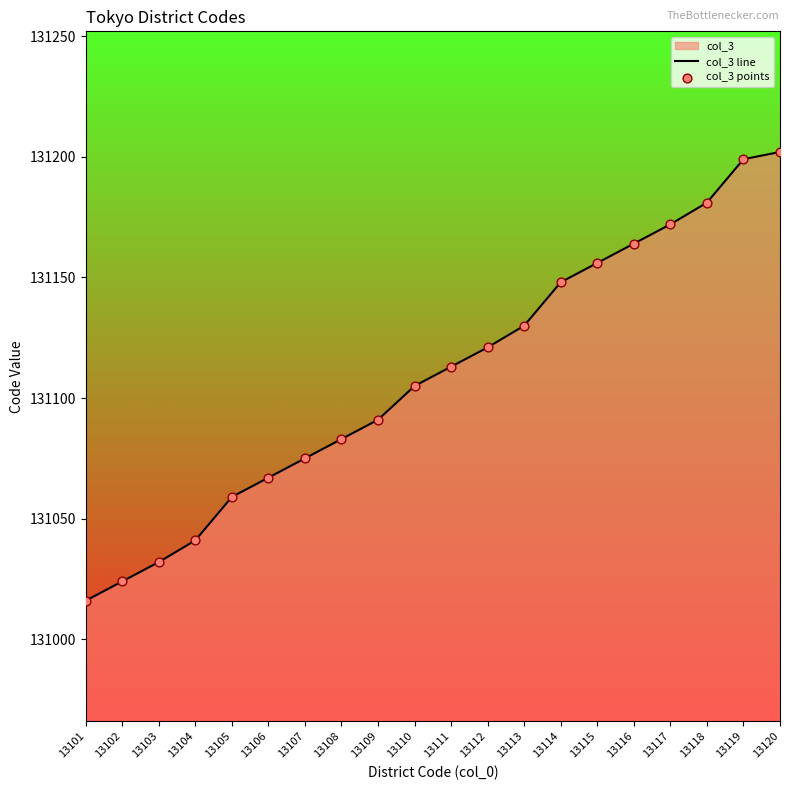

Is the value of col_3 points at 13113 greater than the value of col_3 line at 13107?

Yes